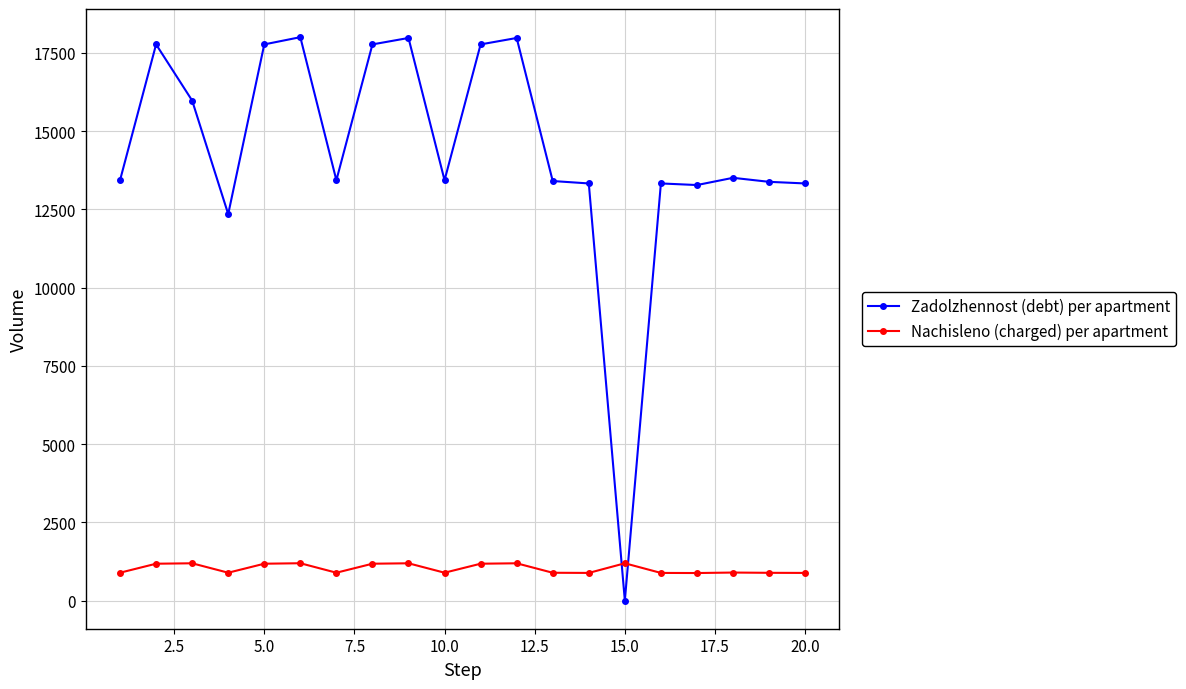

True or false: Nachisleno (charged) per apartment and Zadolzhennost (debt) per apartment cross at least once.

True